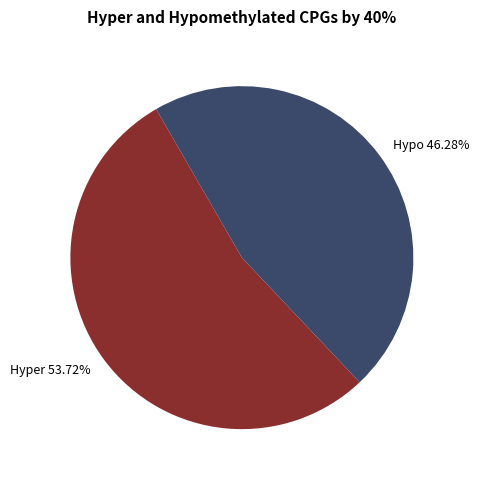

How many slices are in this pie chart?

2